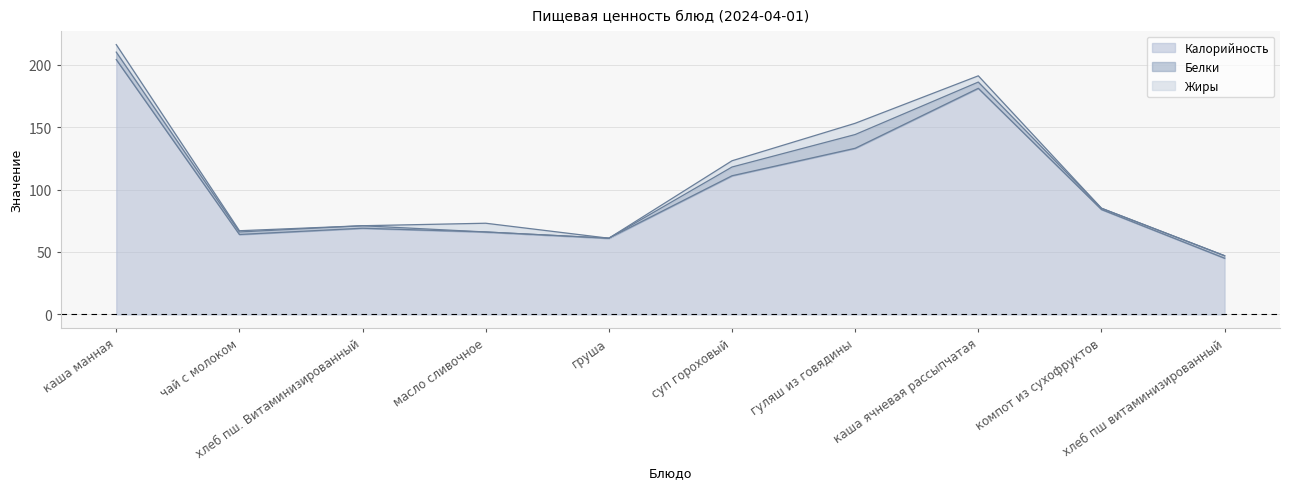

At which label is Жиры closest to 4?

суп гороховый